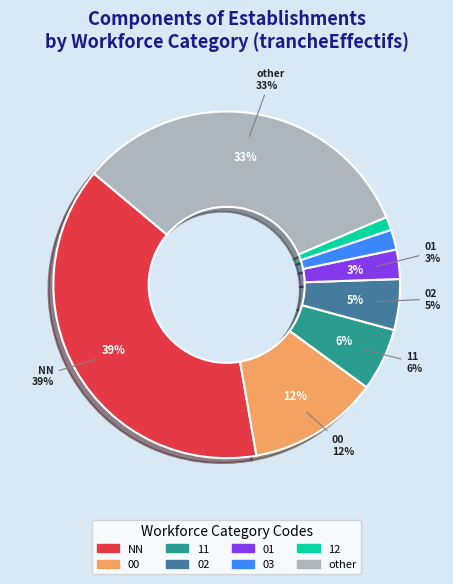

What portion of the pie excludes 00?

87.8%